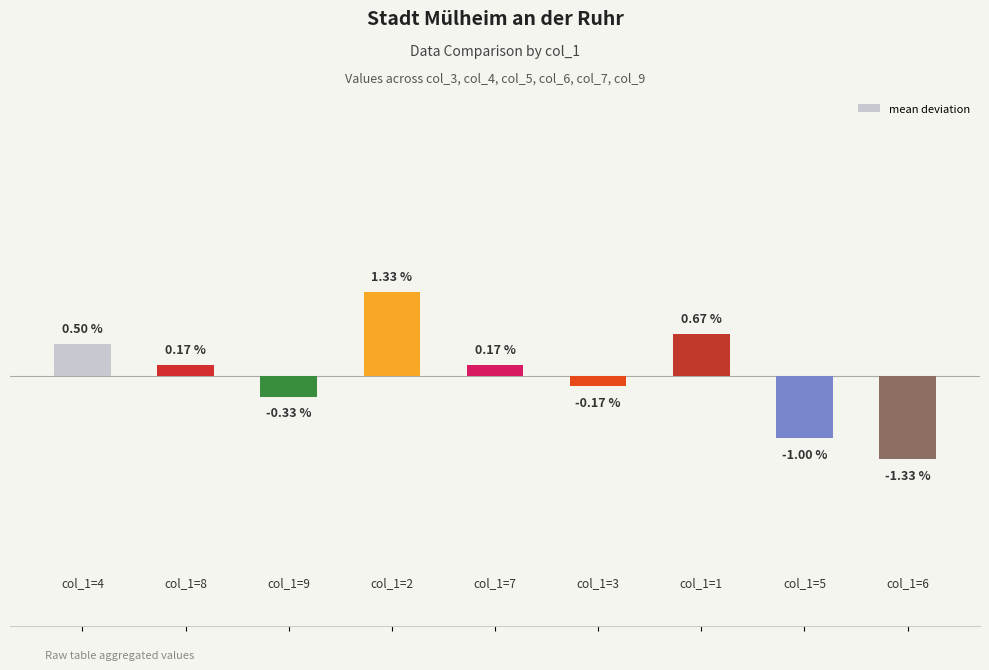

Reading right to left, transcribe all the data shown in this chart.

8=-1.3	7=-1.0	6=0.7	5=-0.2	4=0.2	3=1.3	2=-0.3	1=0.2	0=0.5